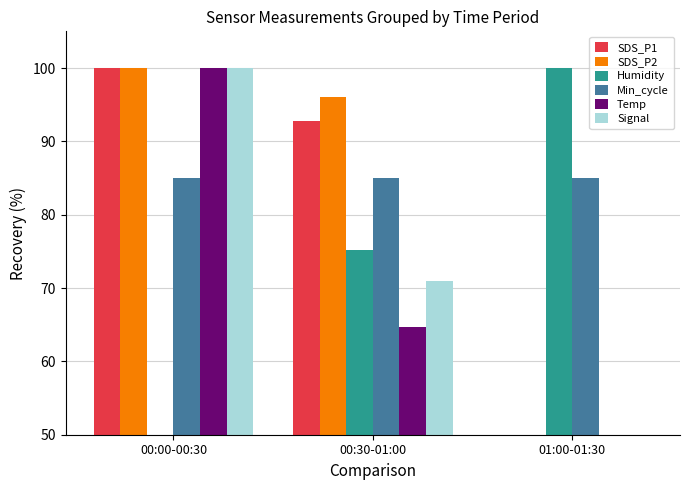

What is the value of the Min_cycle bar at the 2nd from the left?

85.0